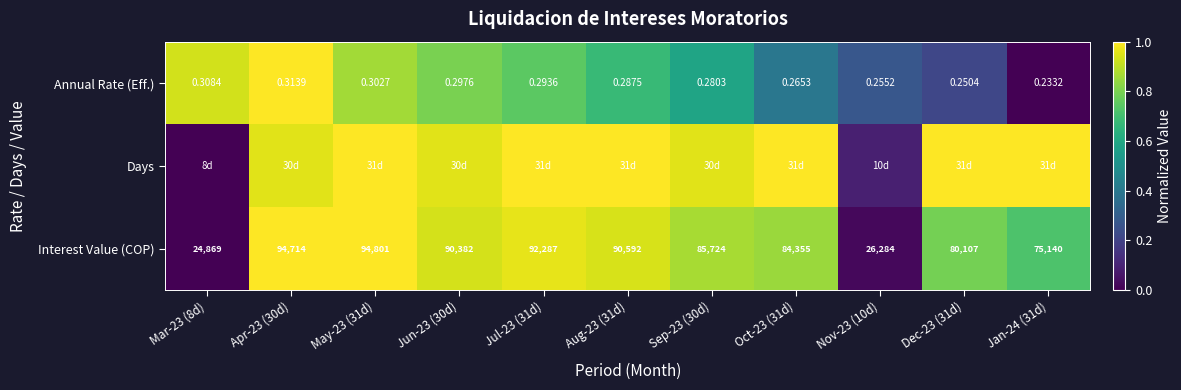

Is the value of Annual Rate (Eff.) at Apr-23 (30d) greater than the value of Interest Value (COP) at Nov-23 (10d)?

No